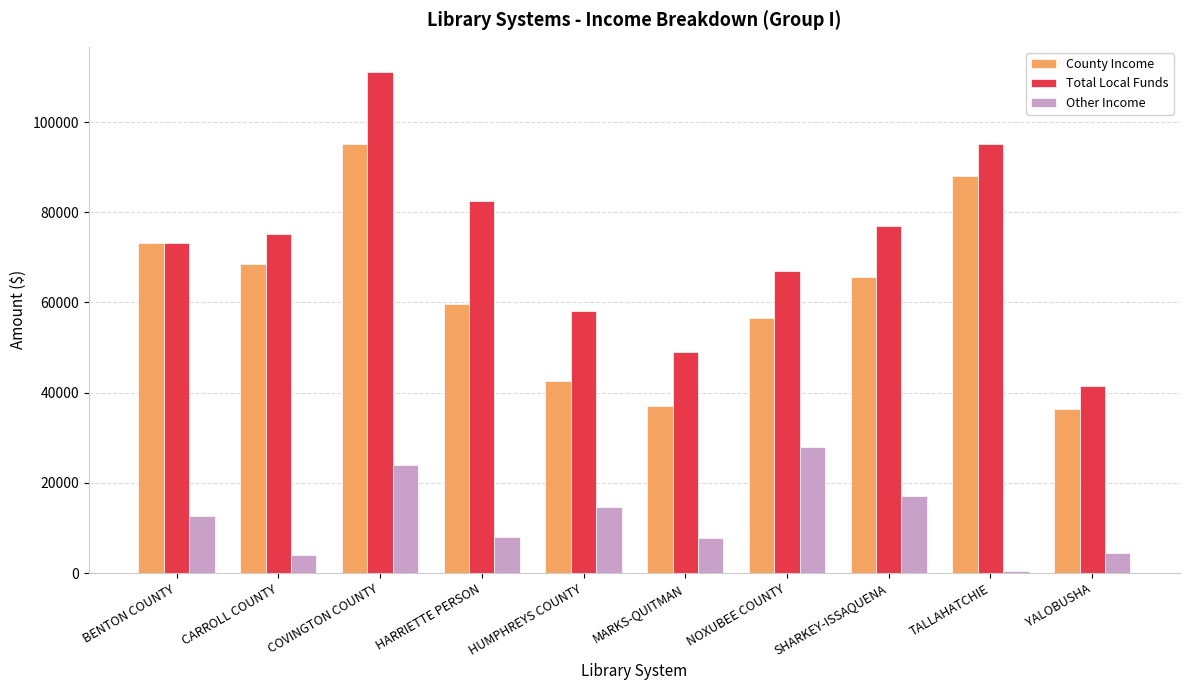

What is the average value of the Total Local Funds series?

72932